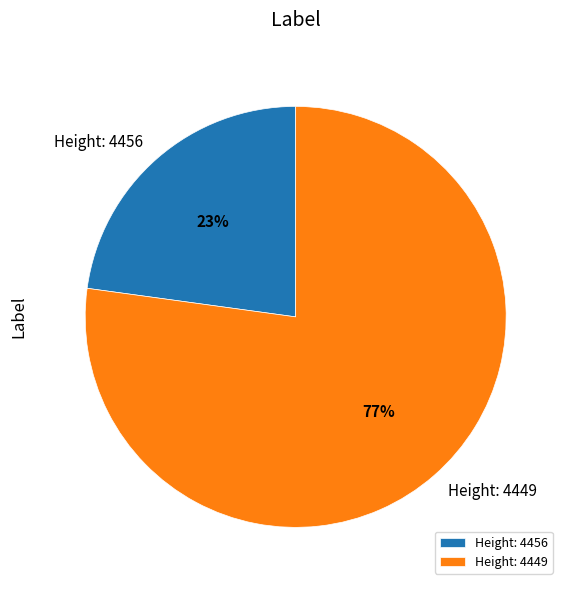

Approximately how many times larger is the value at Height: 4456 compared to Height: 4449?

0.3